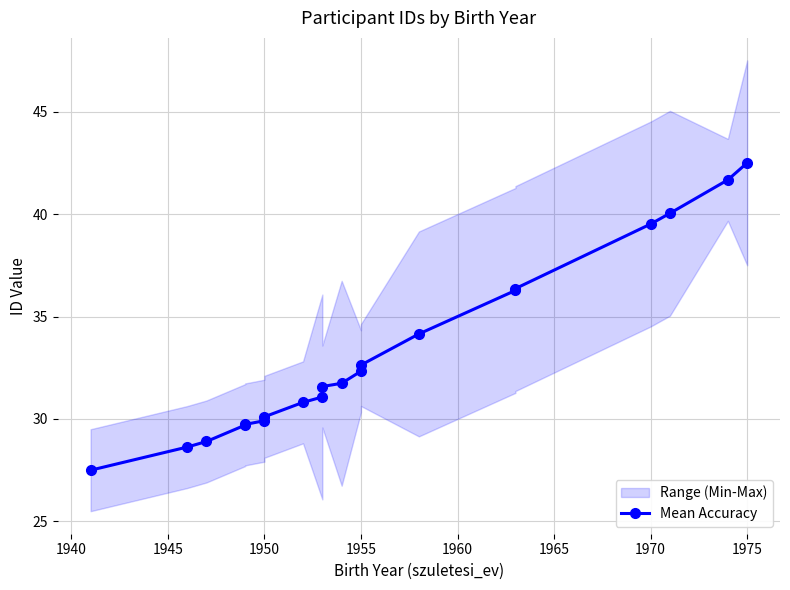

What is the difference between the maximum and minimum values?

15.0